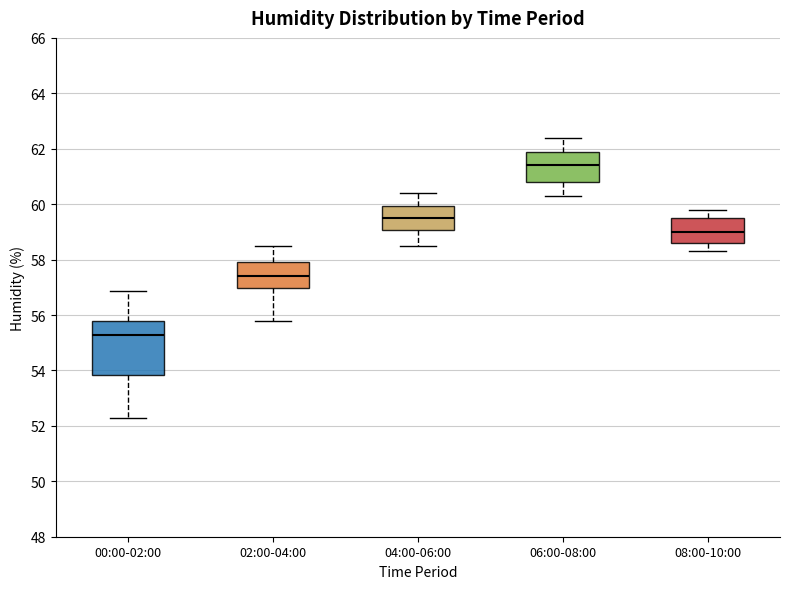

Reading left to right, transcribe this box plot: for each box, give where its median line is, the range the box spans, and where its two whiskers end, as read against the y-axis. The values are not printed on the chart, so give them approximately, as read against the axis.

00:00-02:00: median 55.2, box 53.8 to 55.8, whiskers 52.2 to 56.8
02:00-04:00: median 57.4, box 57.0 to 58.0, whiskers 55.8 to 58.6
04:00-06:00: median 59.6, box 59.0 to 60.0, whiskers 58.6 to 60.4
06:00-08:00: median 61.4, box 60.8 to 62.0, whiskers 60.4 to 62.4
08:00-10:00: median 59.0, box 58.6 to 59.6, whiskers 58.4 to 59.8